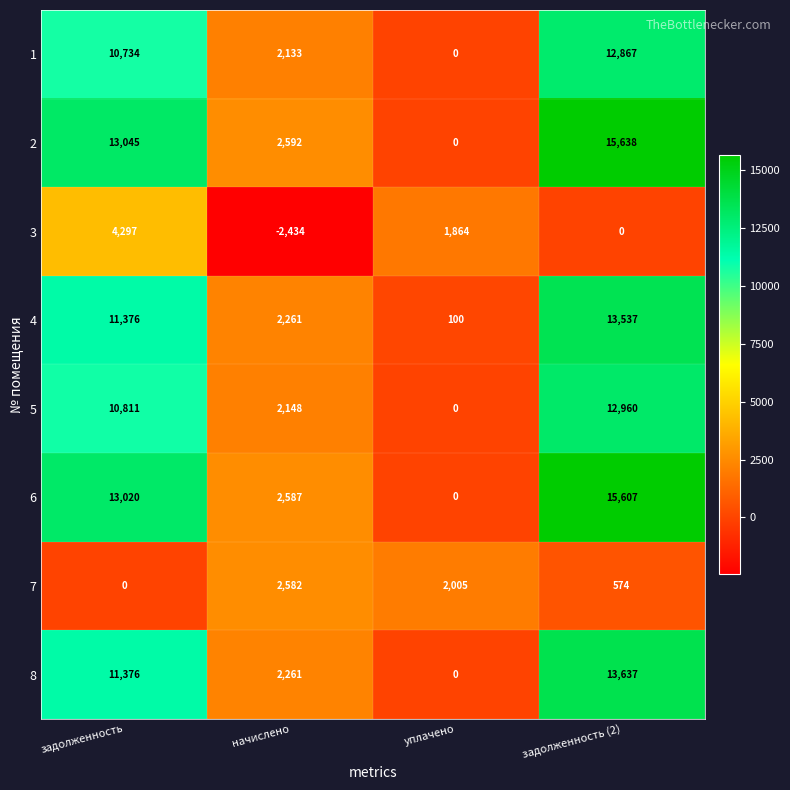

What is the sum of the 4 values at начислено and задолженность (2)?

15798